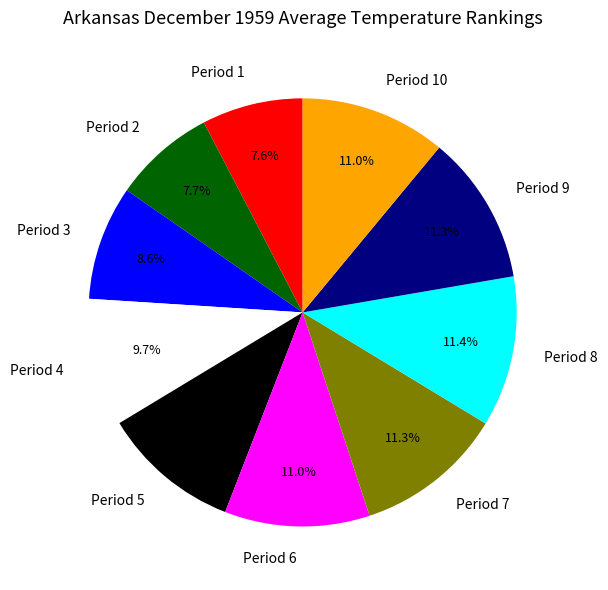

What is the ratio of the value at Period 10 to the value at Period 3?

1.3